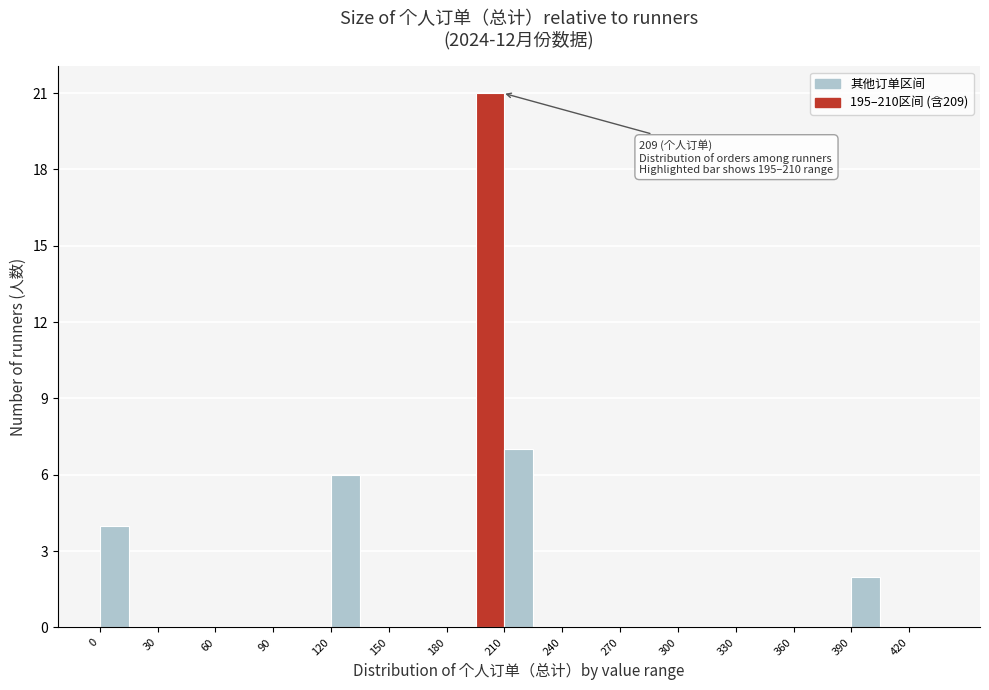

Around what value on the x-axis is the tallest bar? Give the approximate position of its centre, as read against the axis.

205